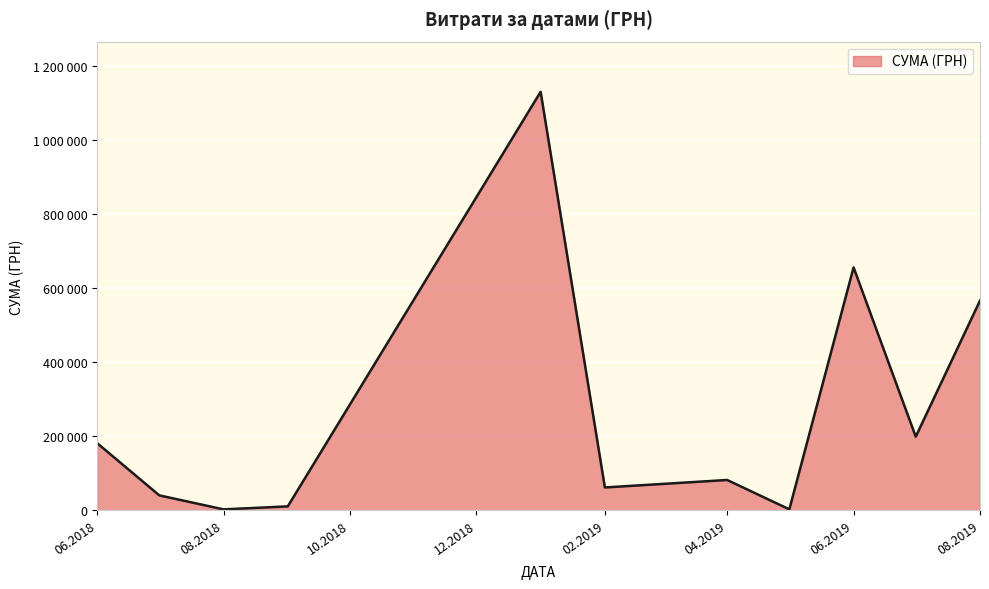

Is this an area chart (filled region under the line)?

Yes